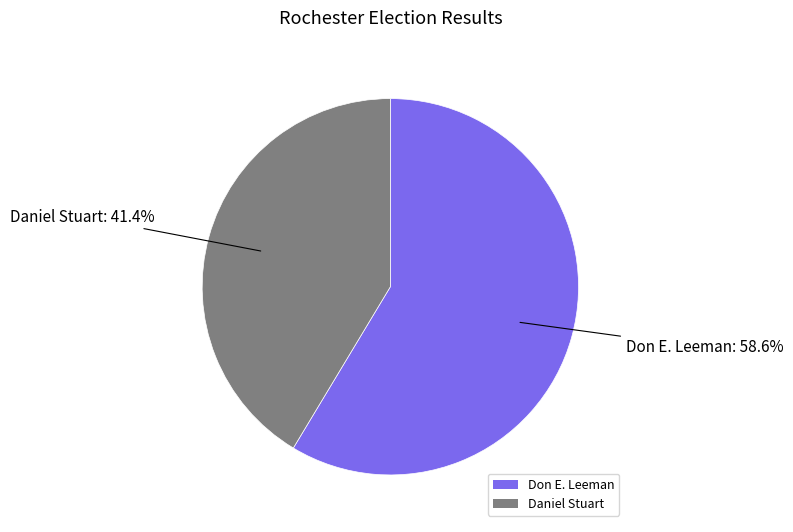

Rank the categories by value from highest to lowest.

Don E. Leeman, Daniel Stuart